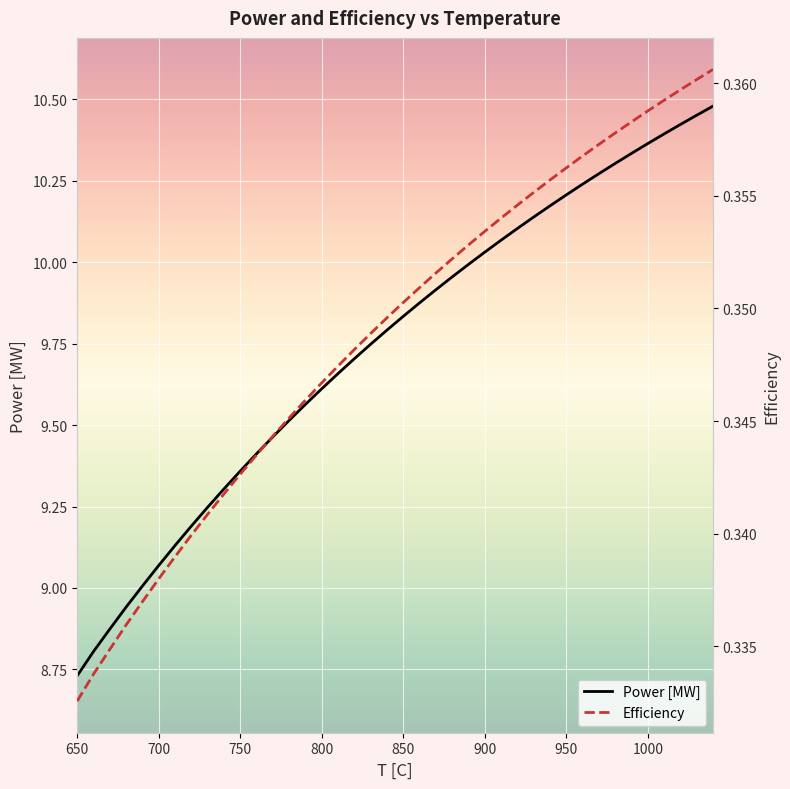

Rank the series by their maximum value, from highest to lowest.

Power [MW], Efficiency